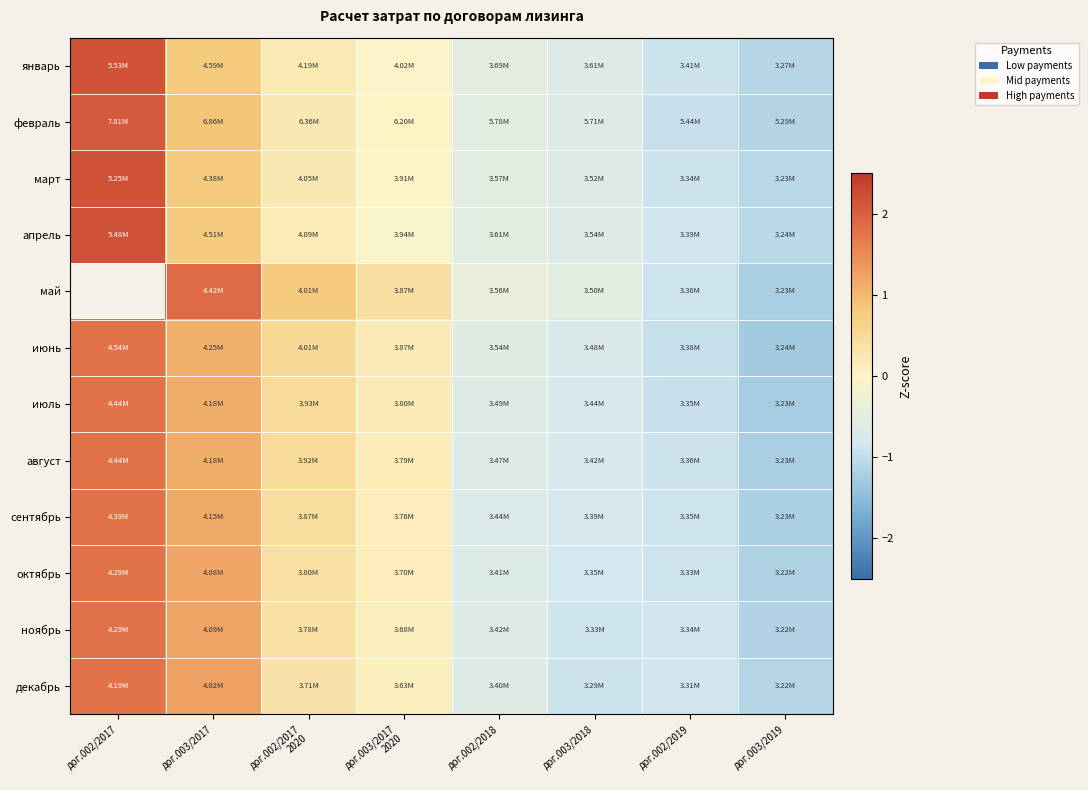

What is the approximate value of ноябрь at дог.002/2018?

-0.6